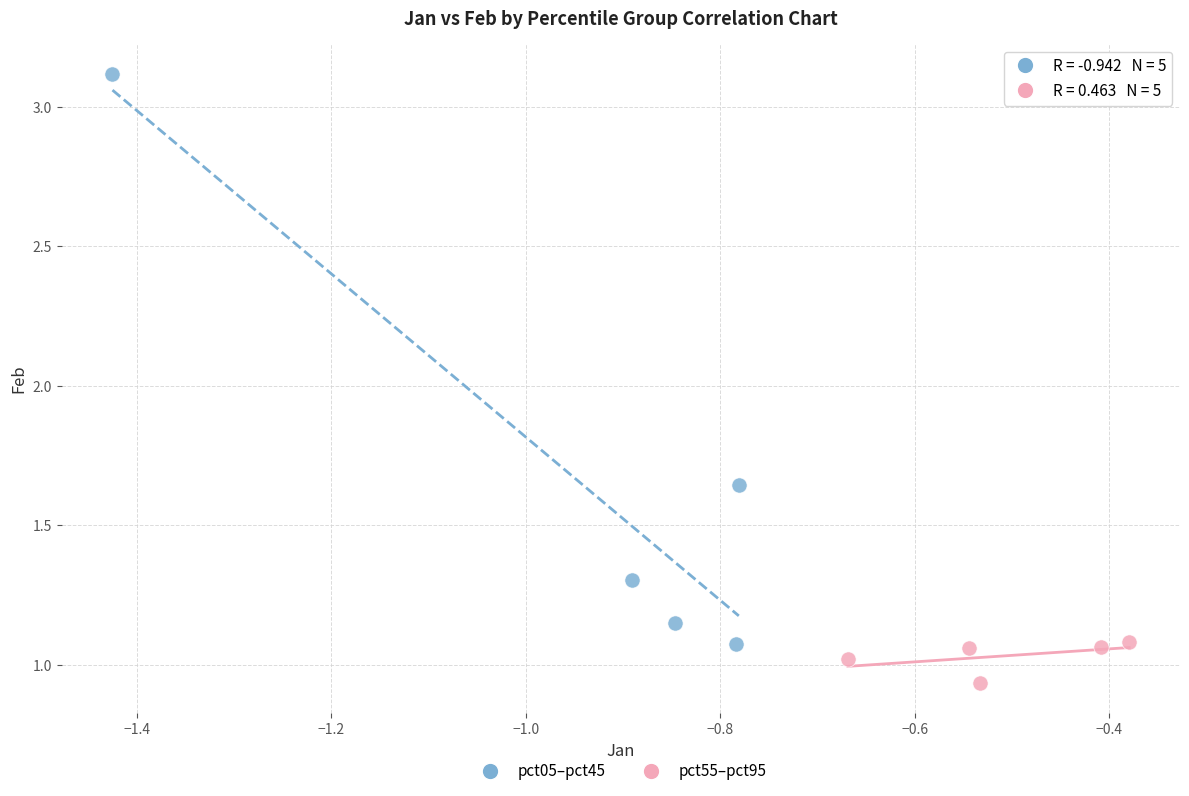

Which series reaches the maximum Y coordinate?

pct05–pct45